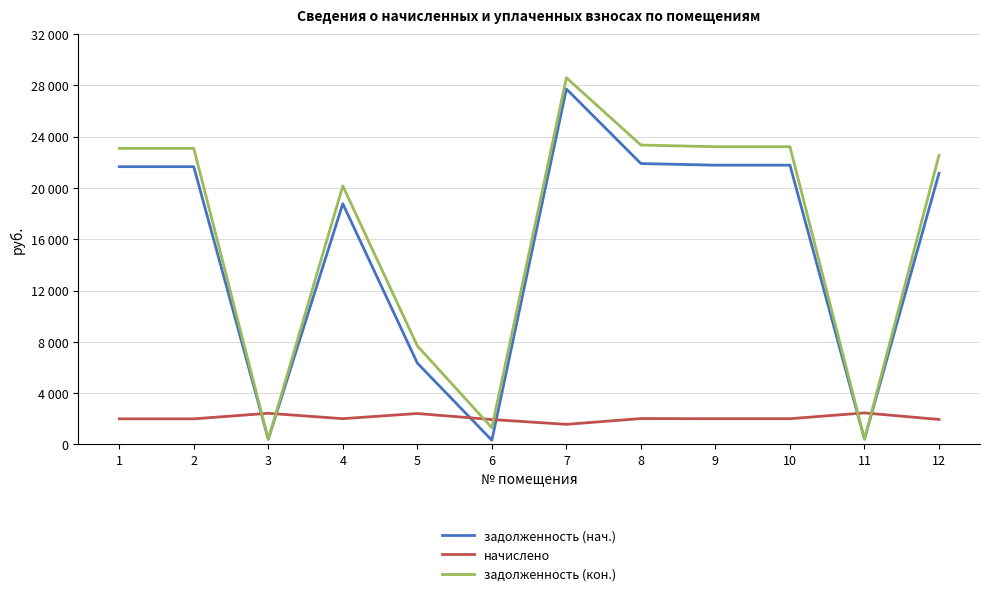

Does the chart display data point markers on the line(s)?

No